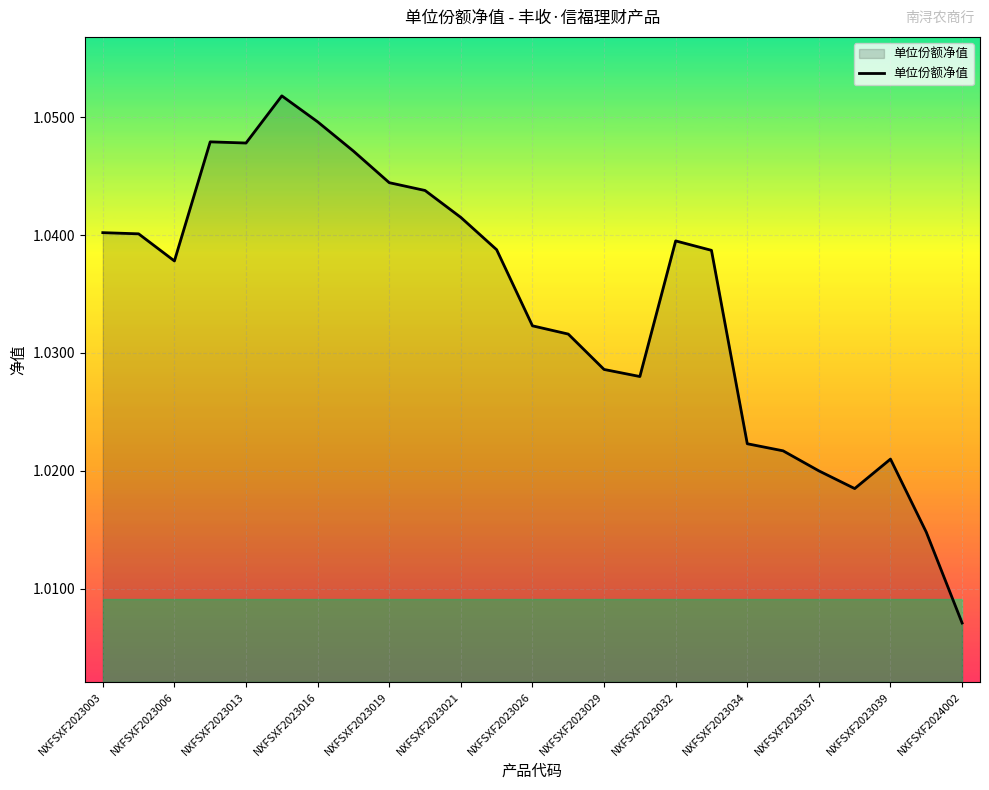

Does the chart display data point markers on the line(s)?

No